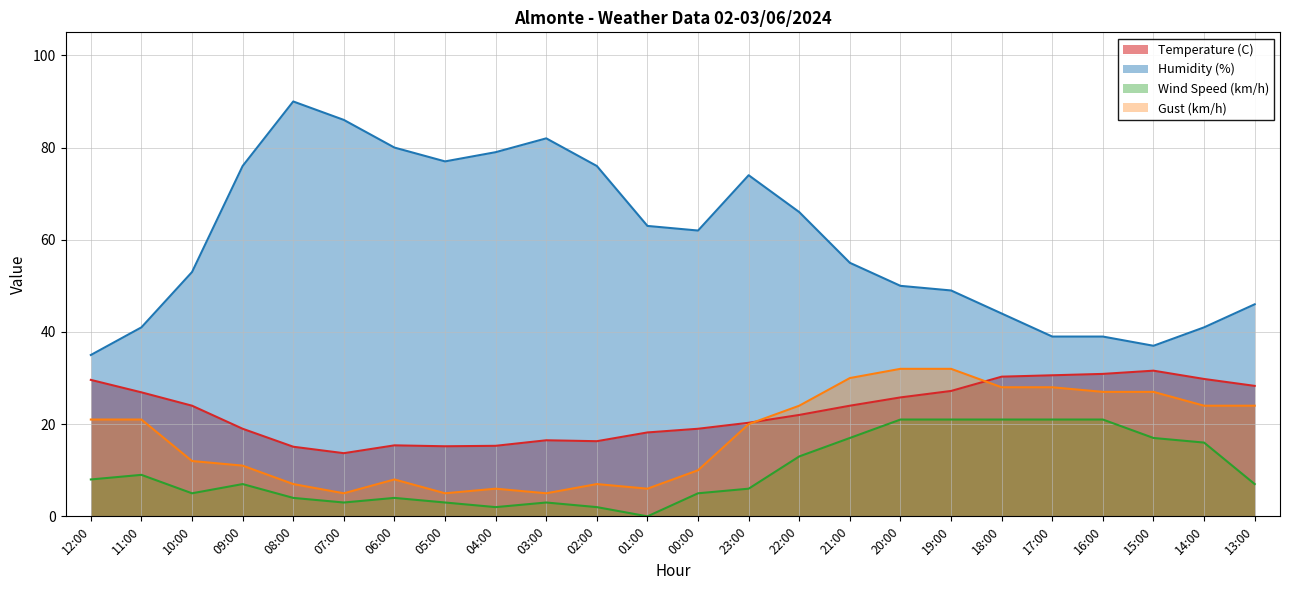

What is the difference between the second highest and second lowest values in the Temperature (C) series?

15.8